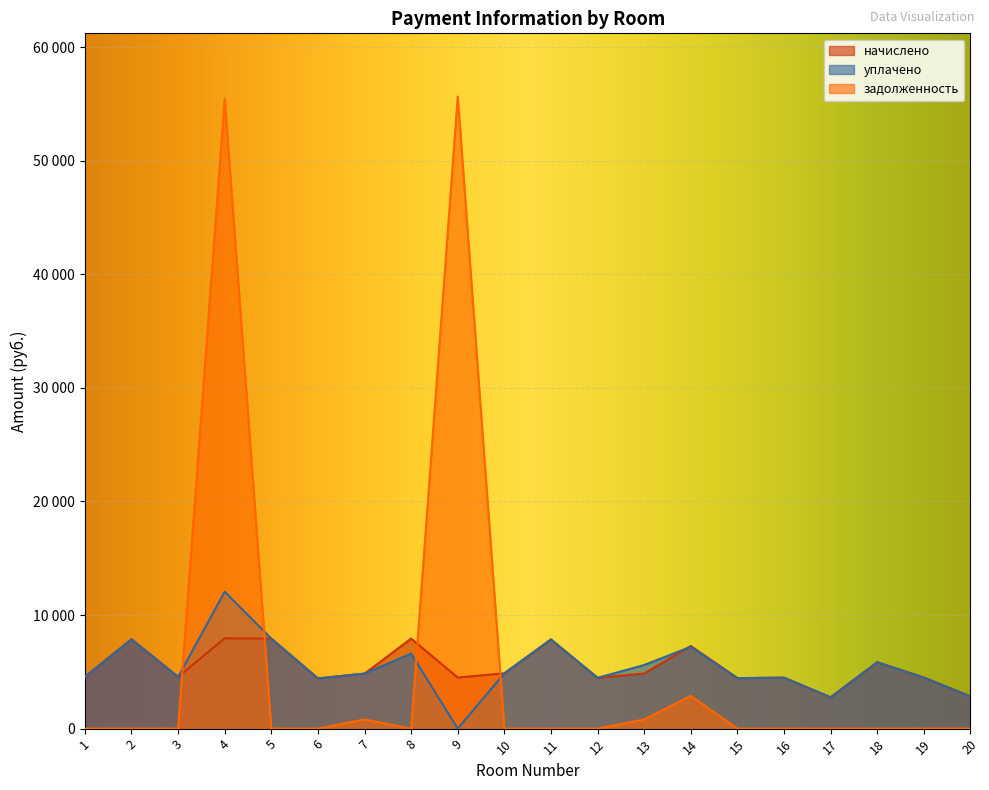

In уплачено, how many points are lower than both neighbors (excluding endpoints)?

6